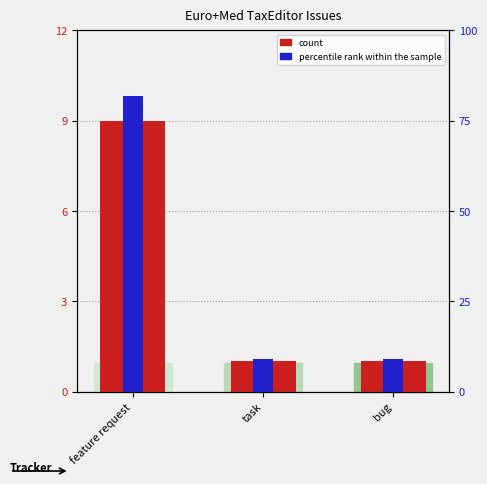

Reading right to left, extract all data points from this chart.

count: bug=1.0	task=1.0	feature request=9.0
percentile rank within the sample: bug=9.1	task=9.1	feature request=81.8